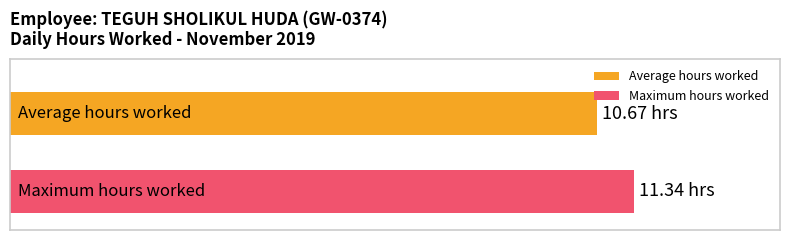

What are all the series names shown in the legend?

Average hours worked, Maximum hours worked